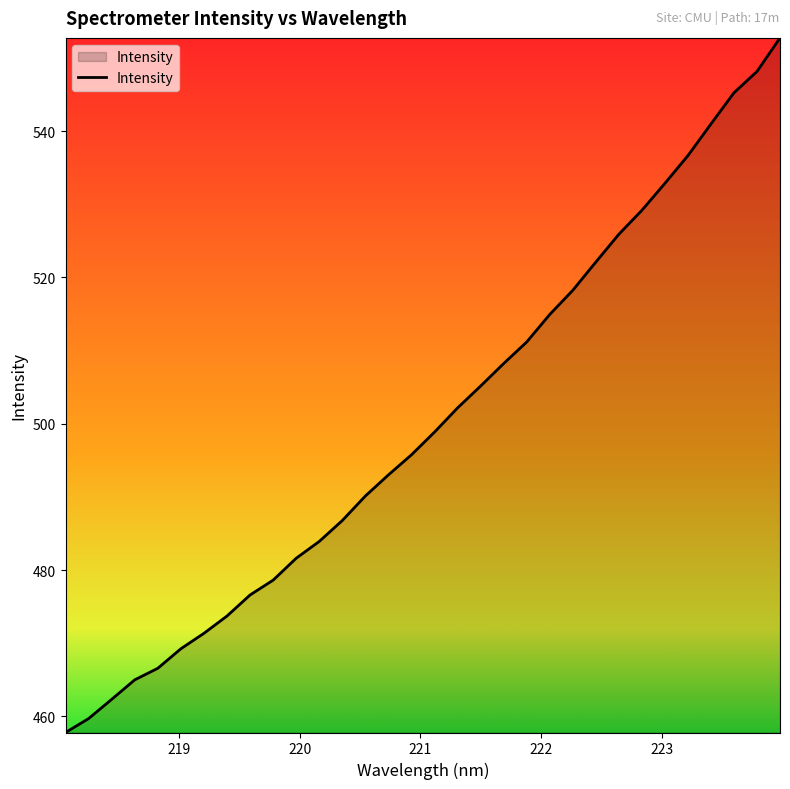

What is the difference between the maximum and minimum values?

94.9